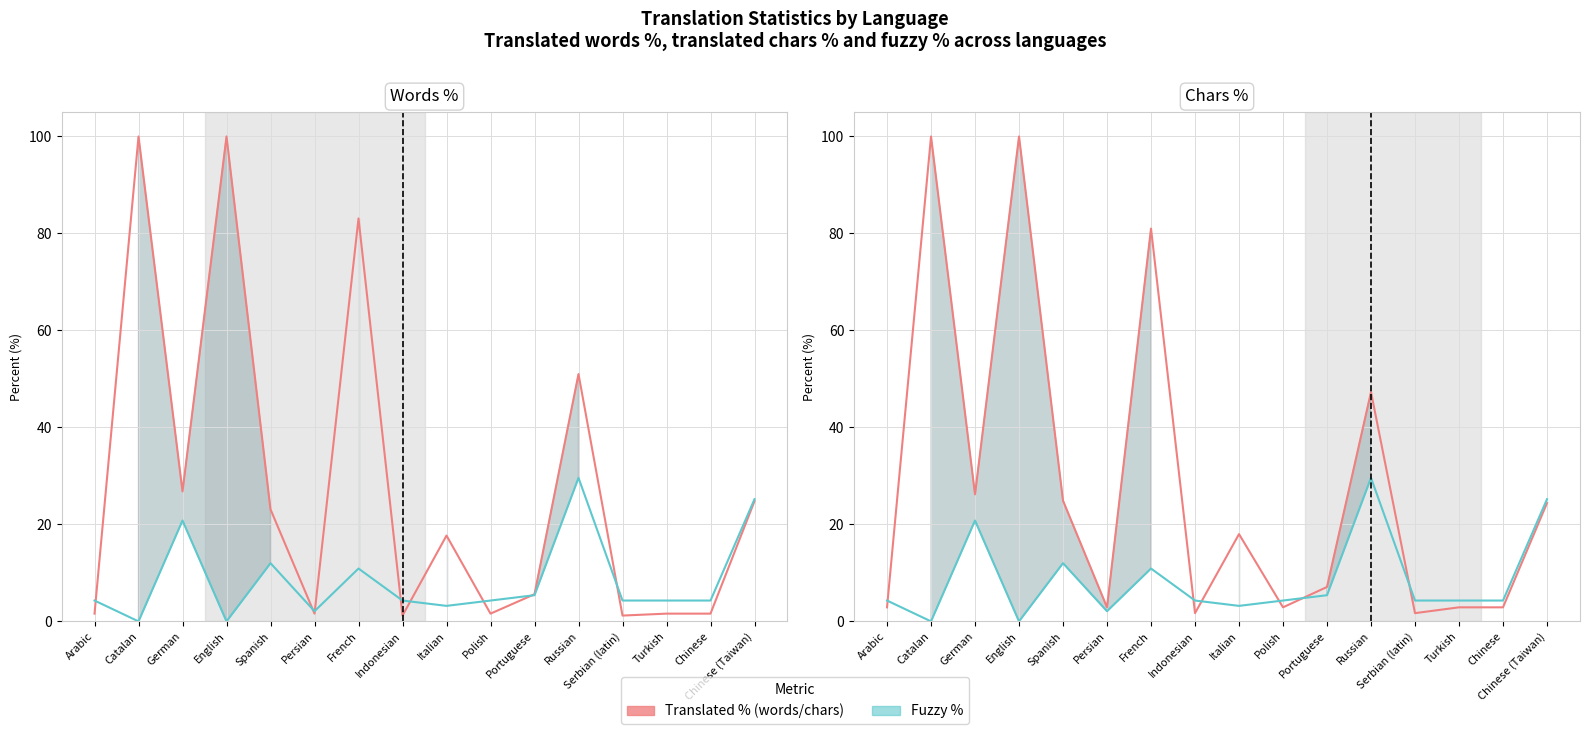

Is it true that translated_words_percent equals 144.1 at Catalan?

False